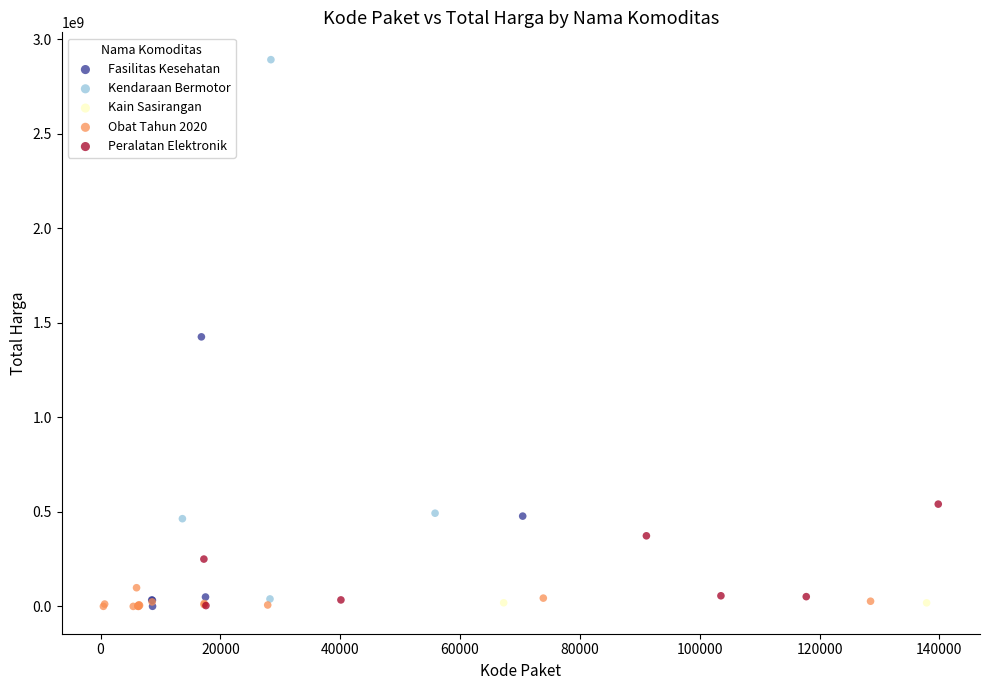

Which series has the widest spread of Y values?

Kendaraan Bermotor